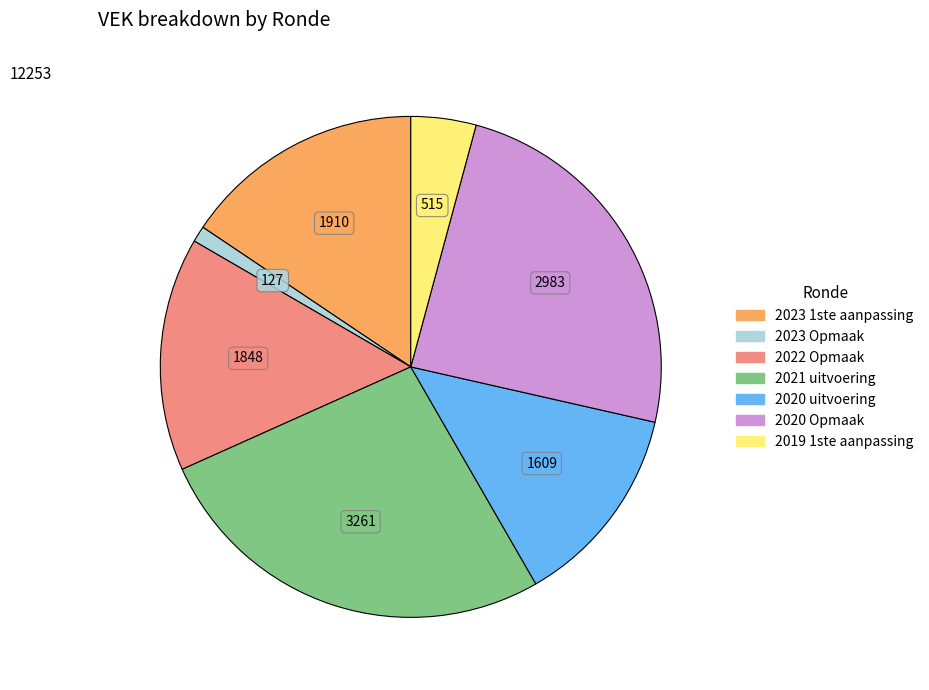

Which has a higher value, 2021 uitvoering or 2019 1ste aanpassing?

2021 uitvoering